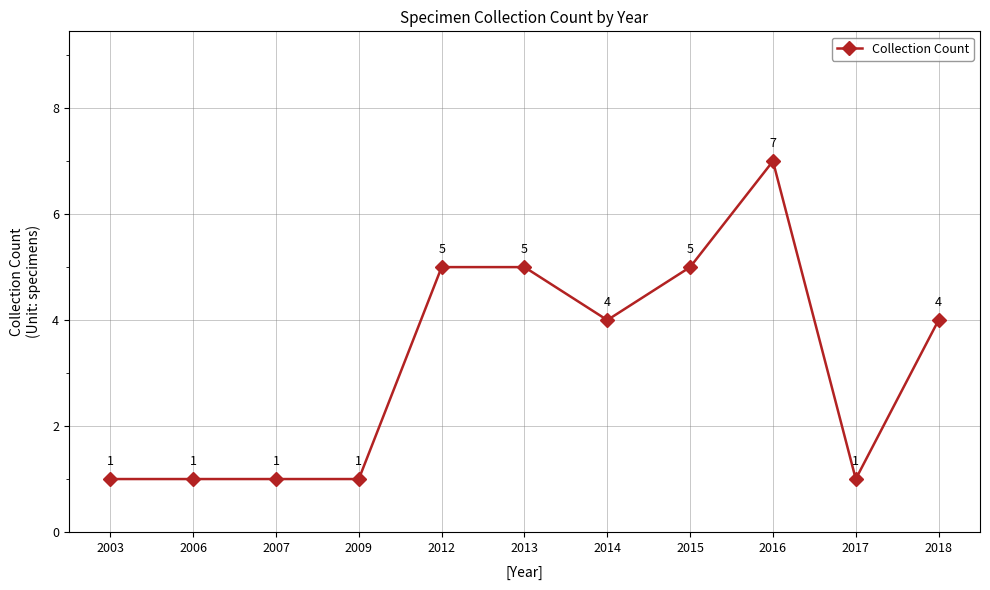

Reading left to right, transcribe all the data shown in this chart.

2003=1	2006=1	2007=1	2009=1	2012=5	2013=5	2014=4	2015=5	2016=7	2017=1	2018=4